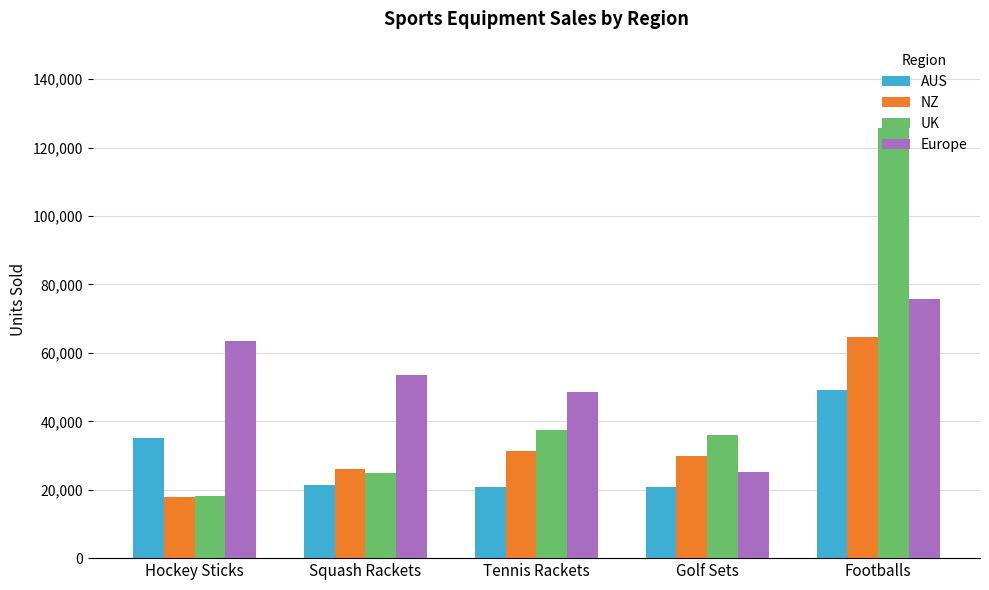

True or false: UK has a value of 33560 at Squash Rackets.

False